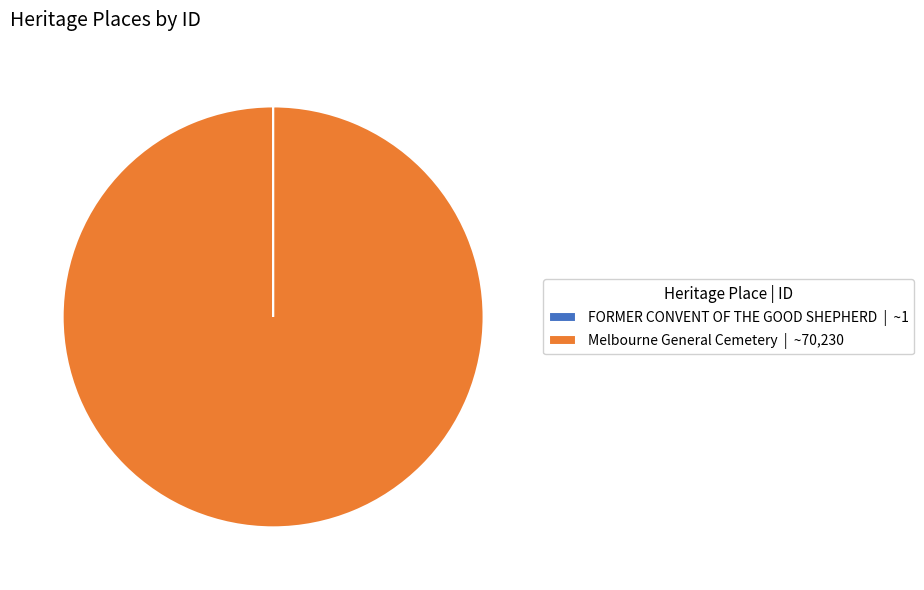

Does any single category account for the majority?

Yes